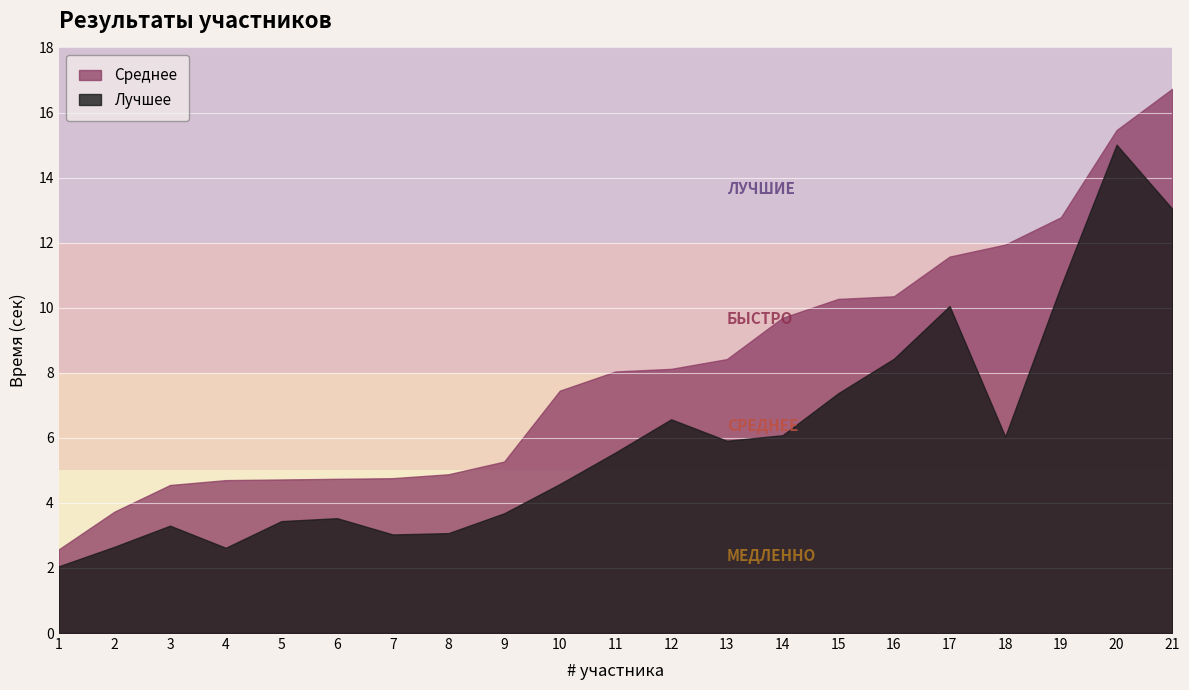

True or false: Среднее has more than 1 interior local peaks.

False